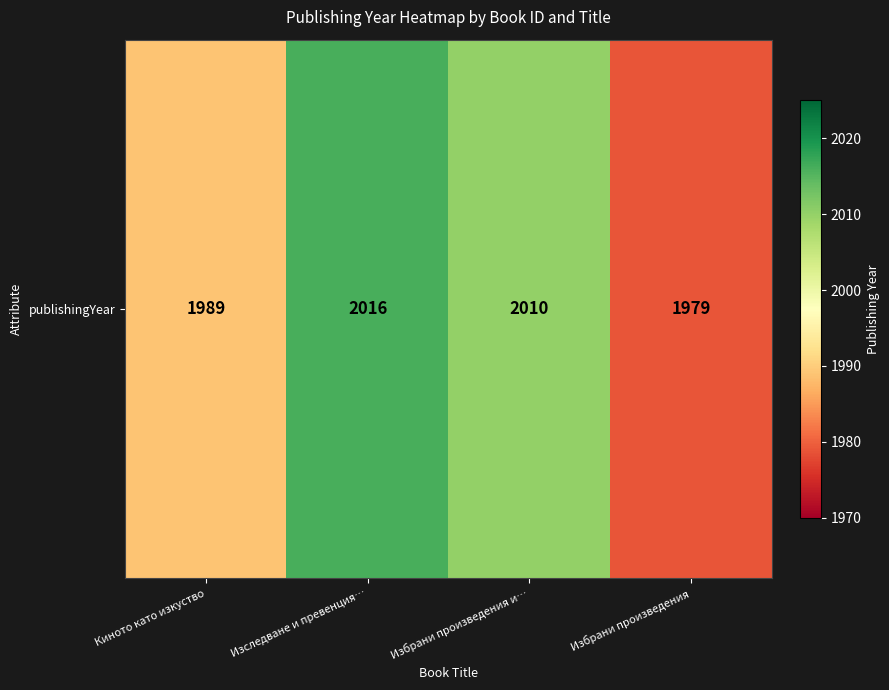

Count the values in the range 1989 to 2016.

3